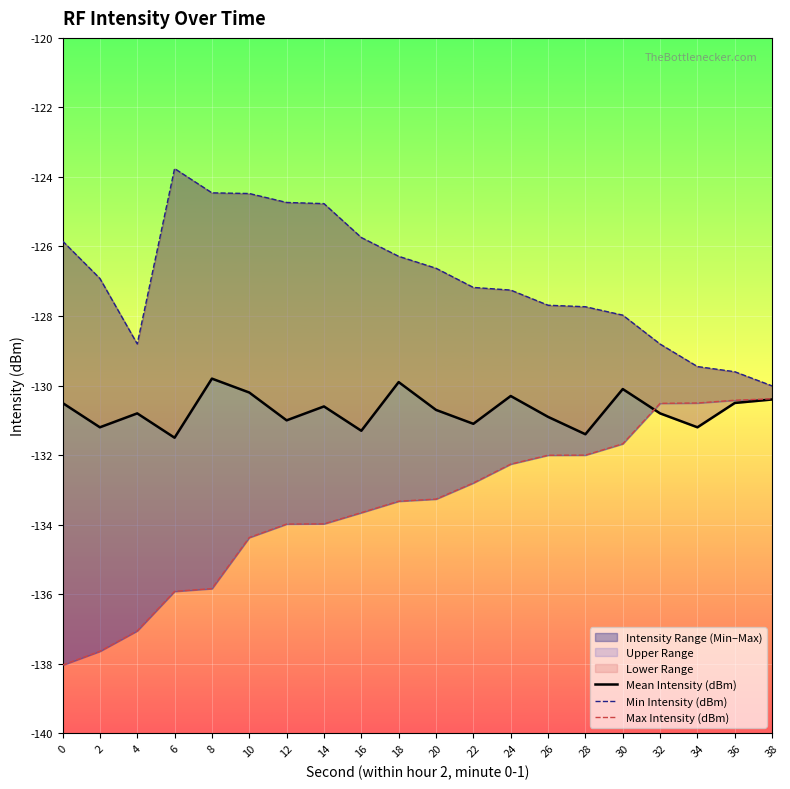

True or false: Max Intensity (dBm) and Min Intensity (dBm) cross at least once.

False